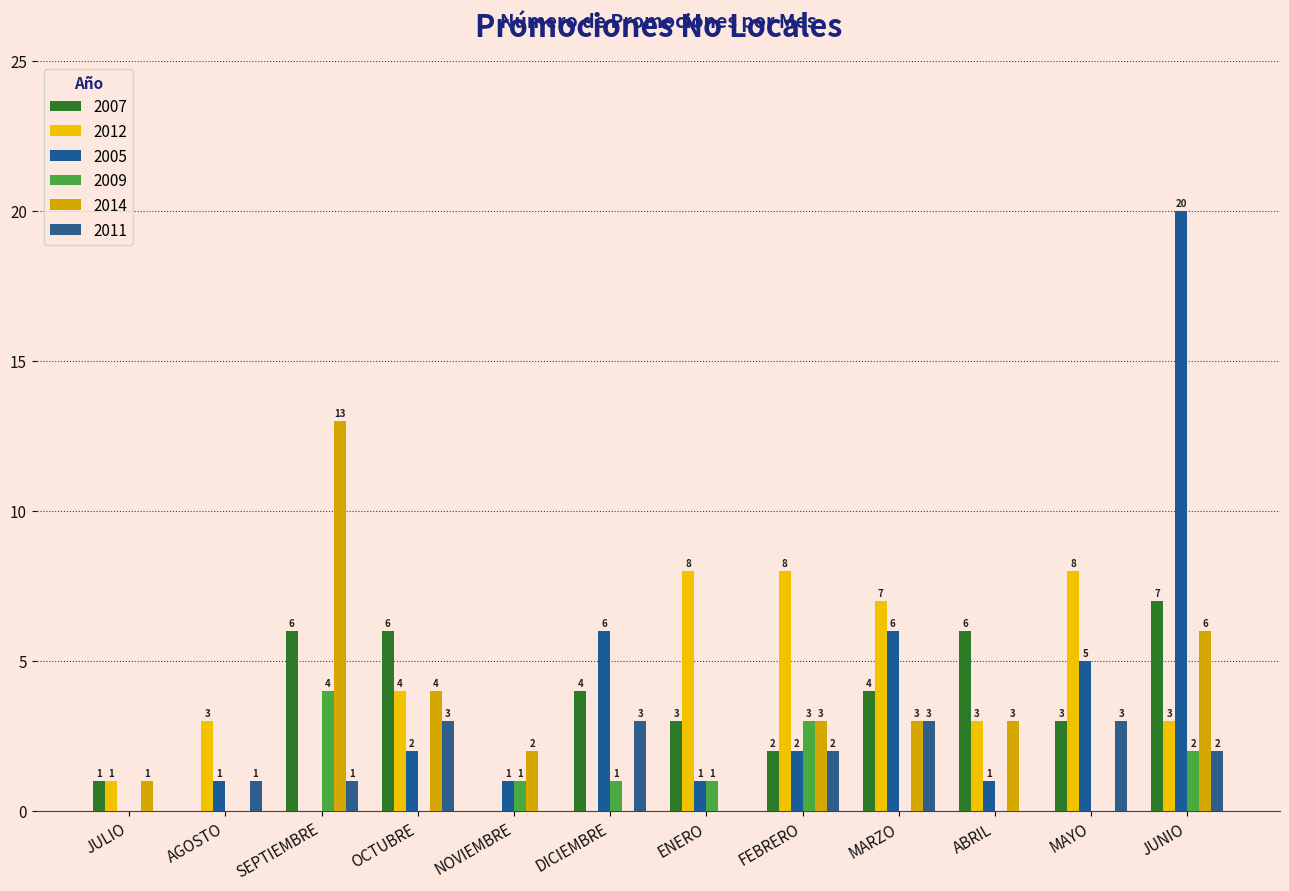

Does the chart contain stacked bars?

No